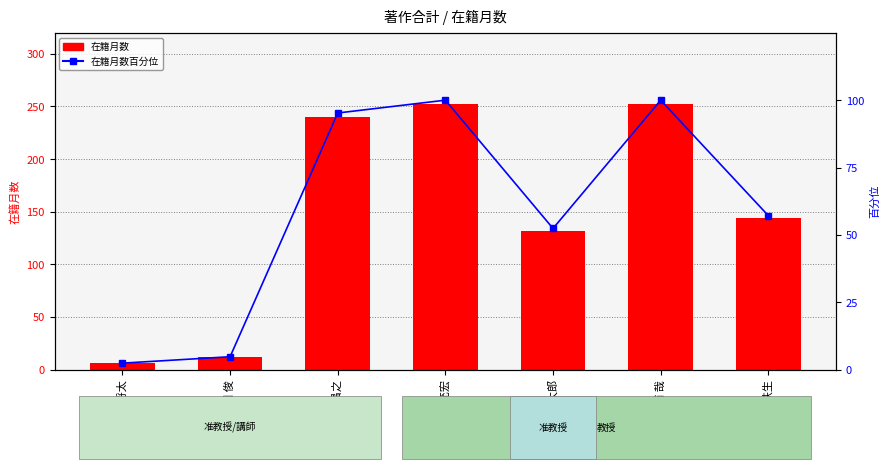

At which label does 在籍月数百分位 first exceed 57?

佐竹 昌之